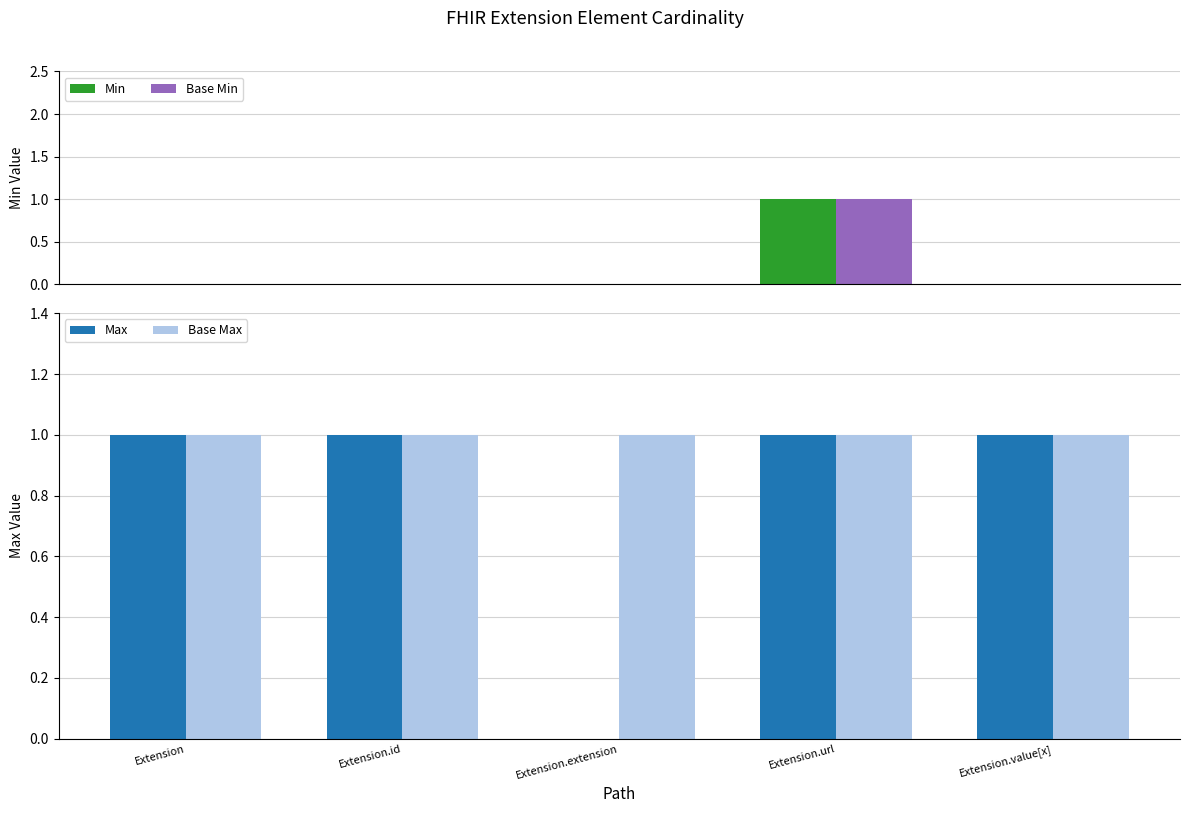

What are all the series names shown in the legend?

Min, Base Min, Max, Base Max